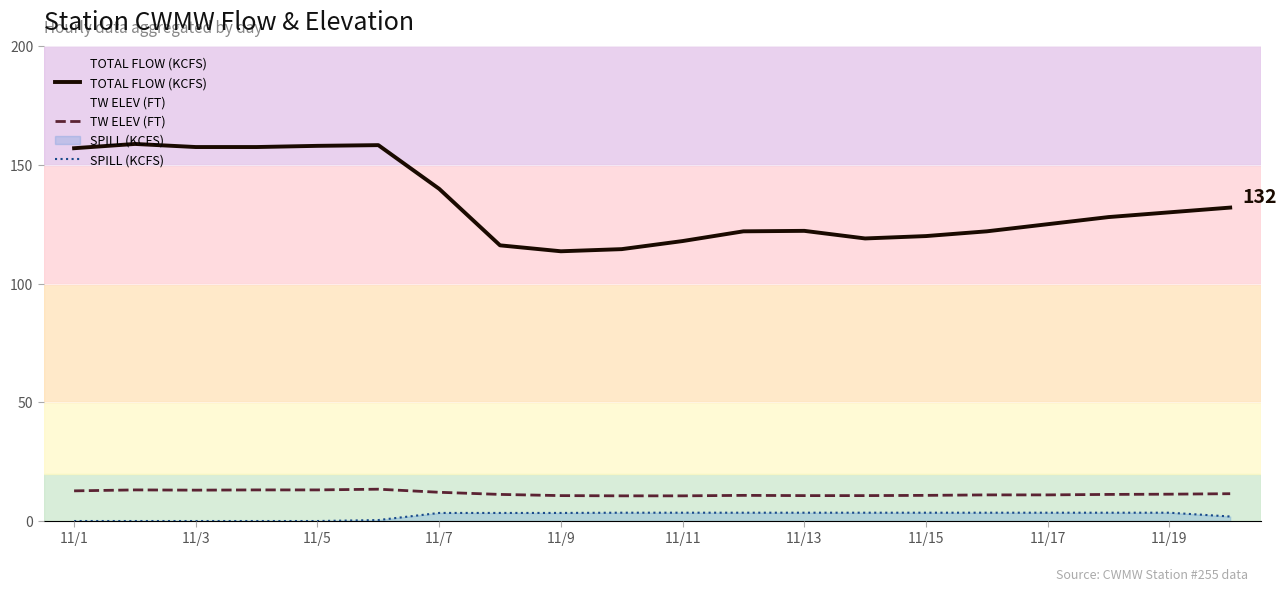

What is the spread (max minus min) of values at 11/9?

110.2